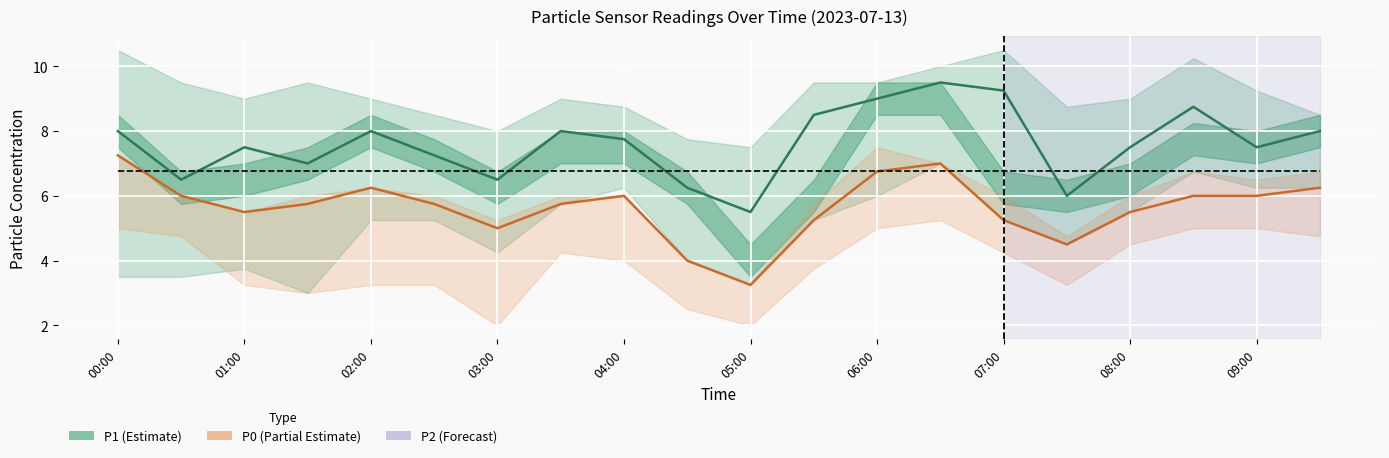

The value of Mean reference at 02:00 is 6.8. True or false?

True